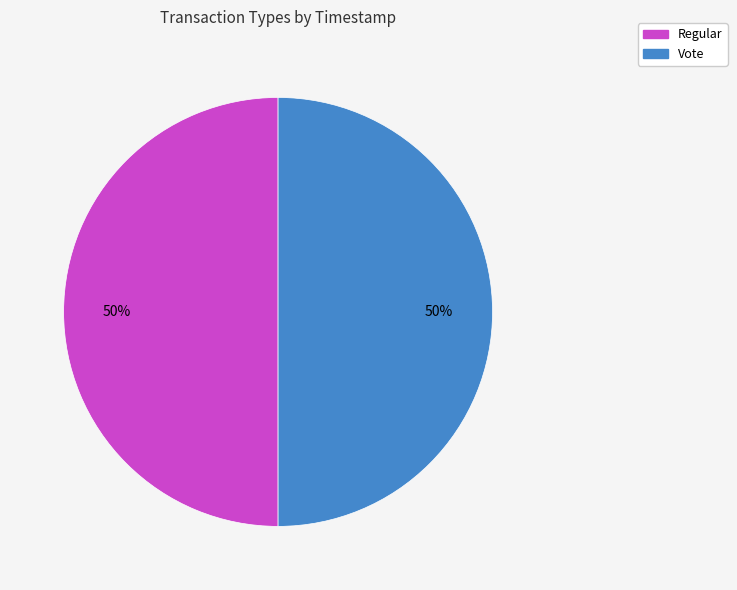

What is the ratio of the value at Vote to the value at Regular?

1.0